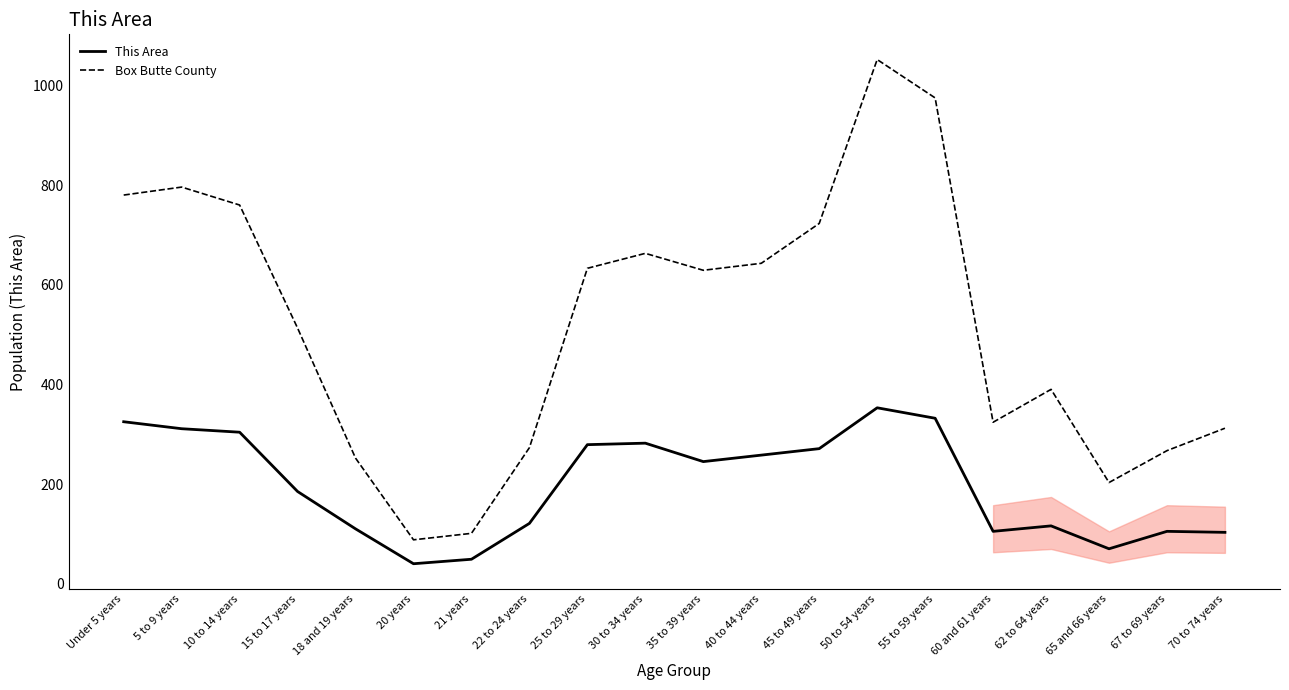

Read the Box Butte County value at 30 to 34 years.

663